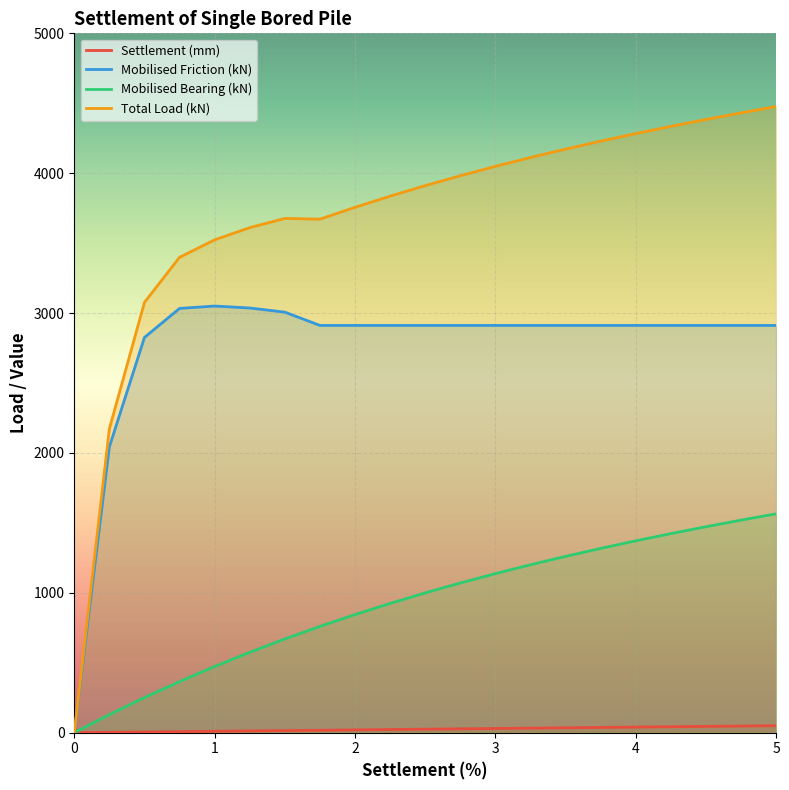

How many values in Mobilised Friction (kN) are above zero?

20